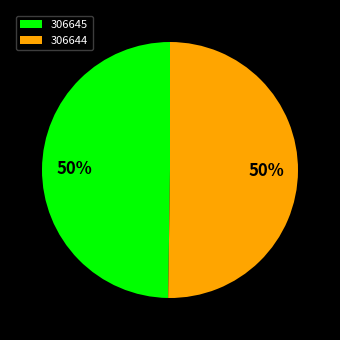

To the nearest percent, what percentage of the pie is 306644?

50%